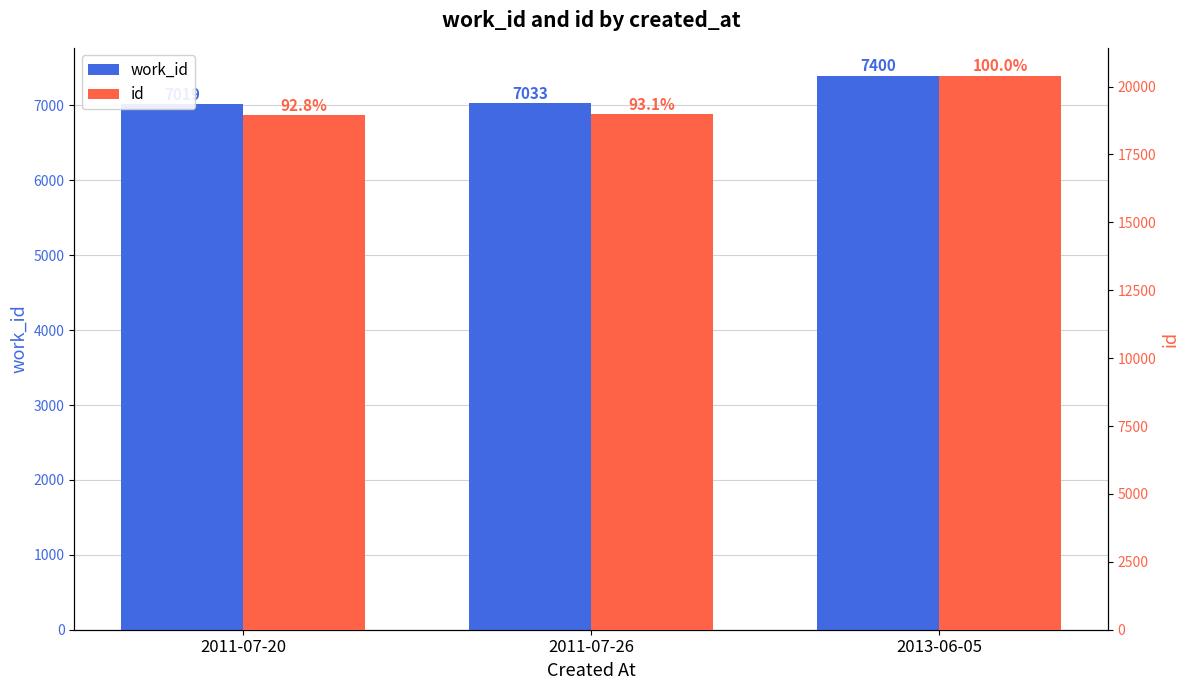

At which label does work_id first exceed 7033?

2013-06-05